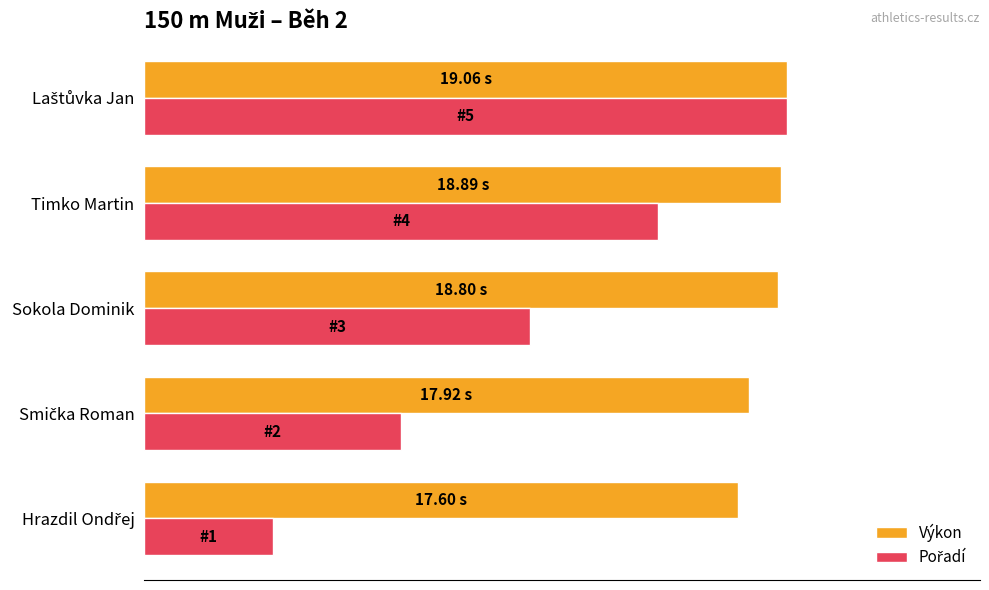

Are the bars horizontal?

Yes